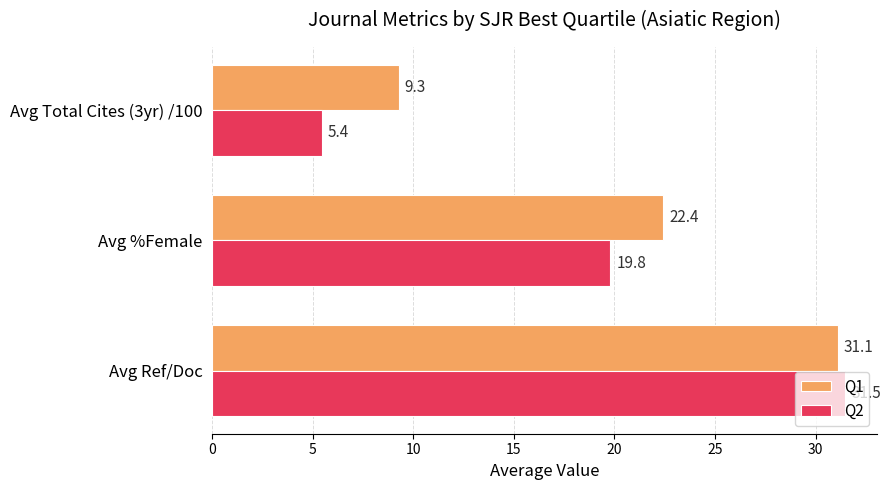

The value of Q2 at Avg Ref/Doc is 31.5. True or false?

True